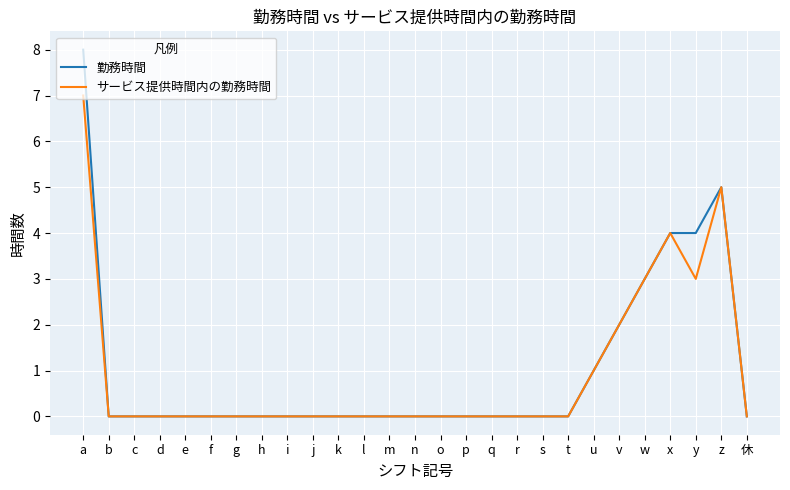

At which category is the sum across all series the highest?

a